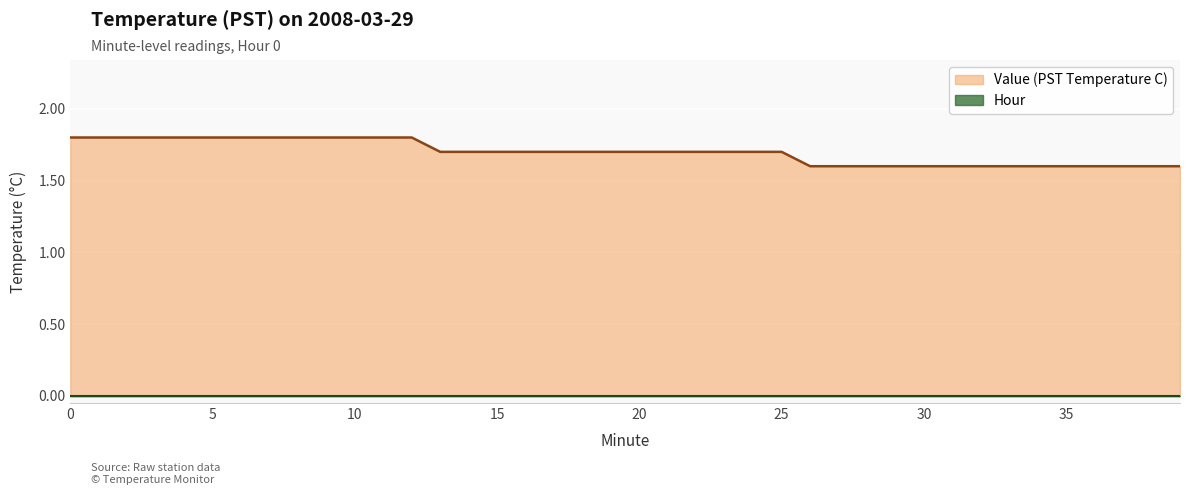

Rank the categories by value from lowest to highest.

26, 27, 28, 29, 30, 31, 32, 33, 34, 35, 36, 37, 38, 39, 13, 14, 15, 16, 17, 18, 19, 20, 21, 22, 23, 24, 25, 0, 1, 2, 3, 4, 5, 6, 7, 8, 9, 10, 11, 12